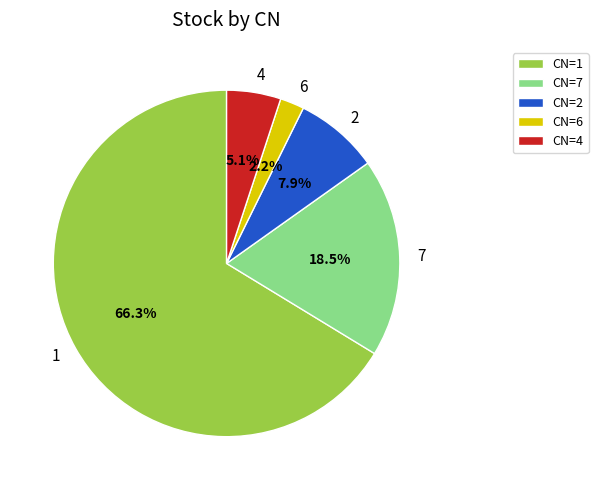

How many segments does this pie chart have?

5